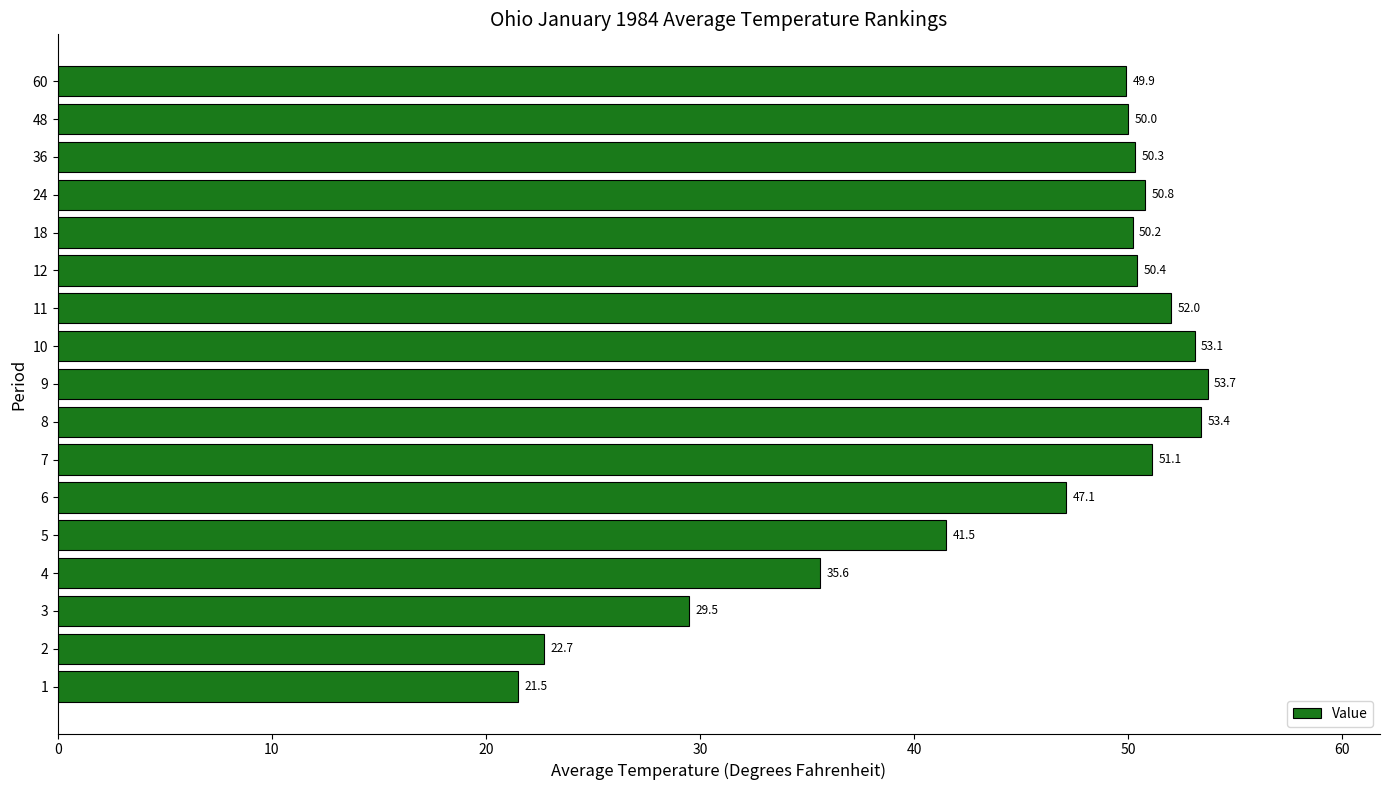

What is the sum of all values?

762.8